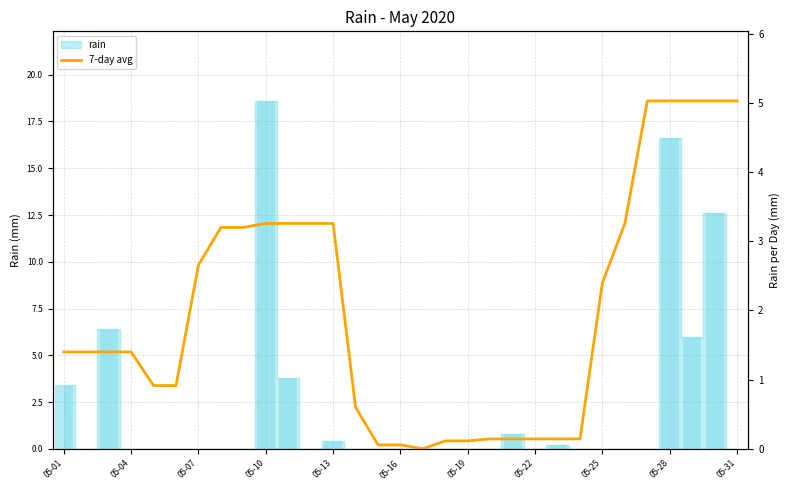

How many positive values are there?

30